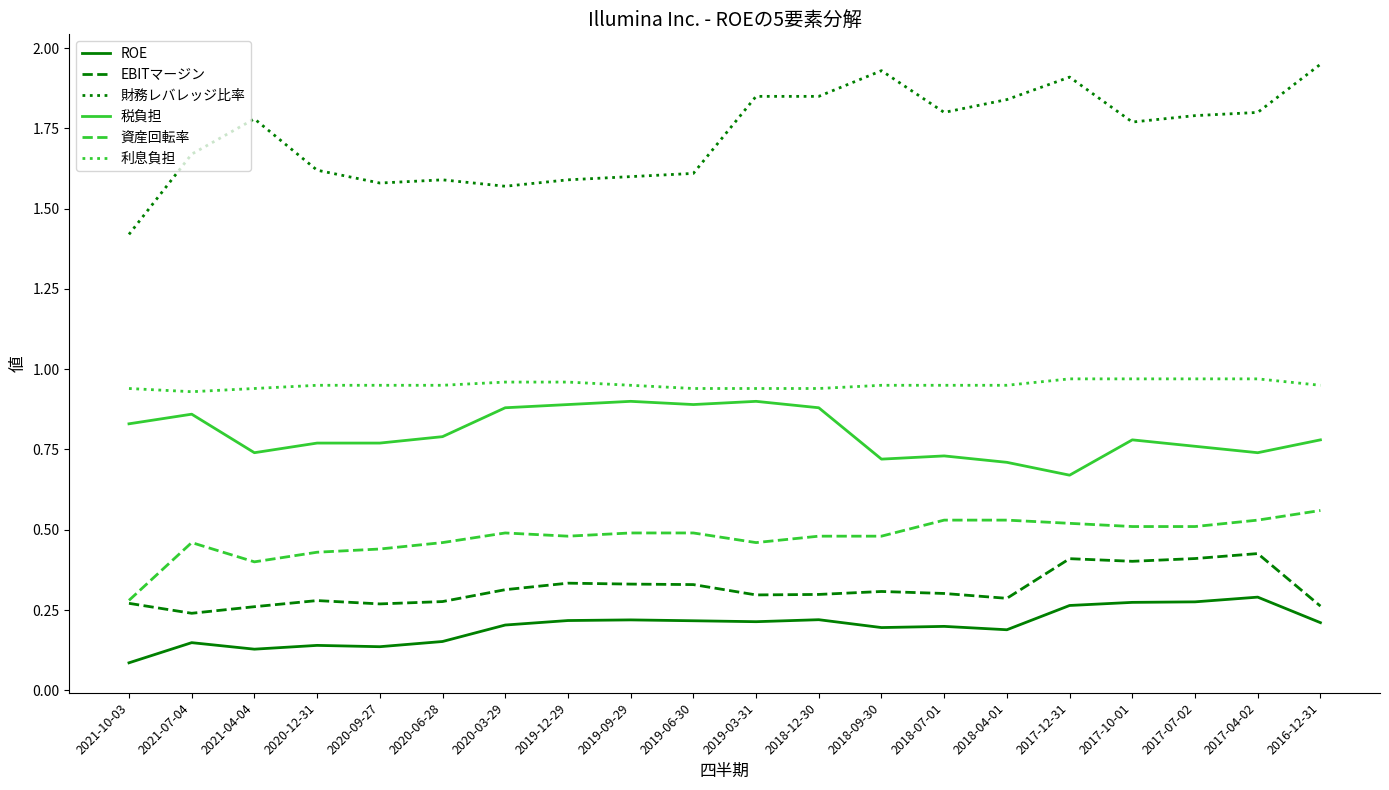

What position from the left is 2017-07-02?

18